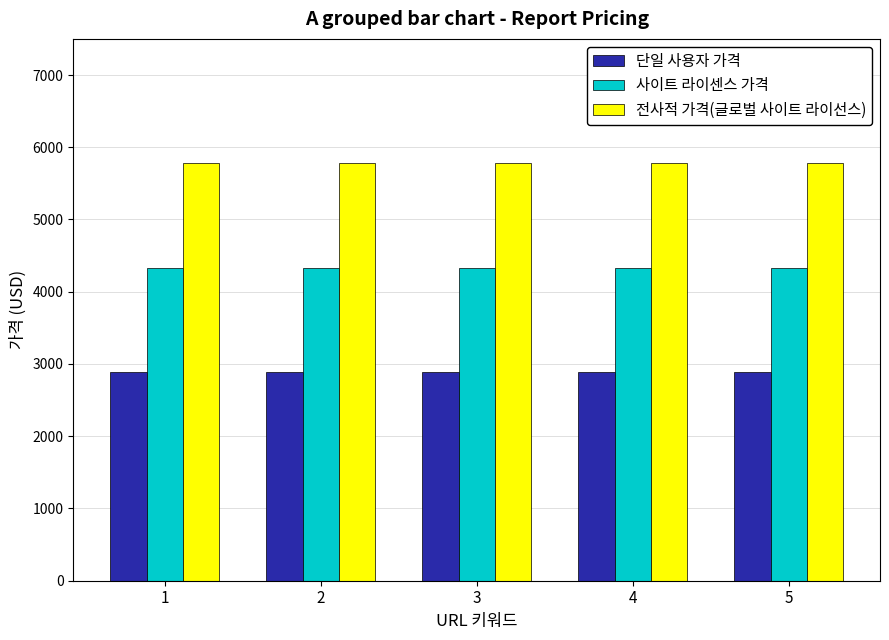

What is the smallest value displayed?

2890